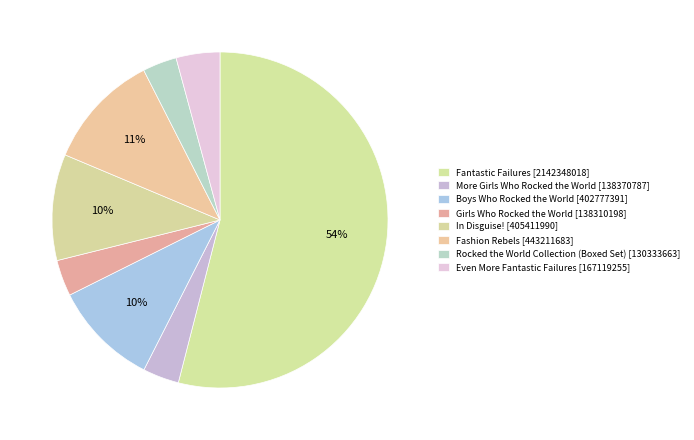

Combined, do Even More Fantastic Failures and Girls Who Rocked the World account for over 50%?

No